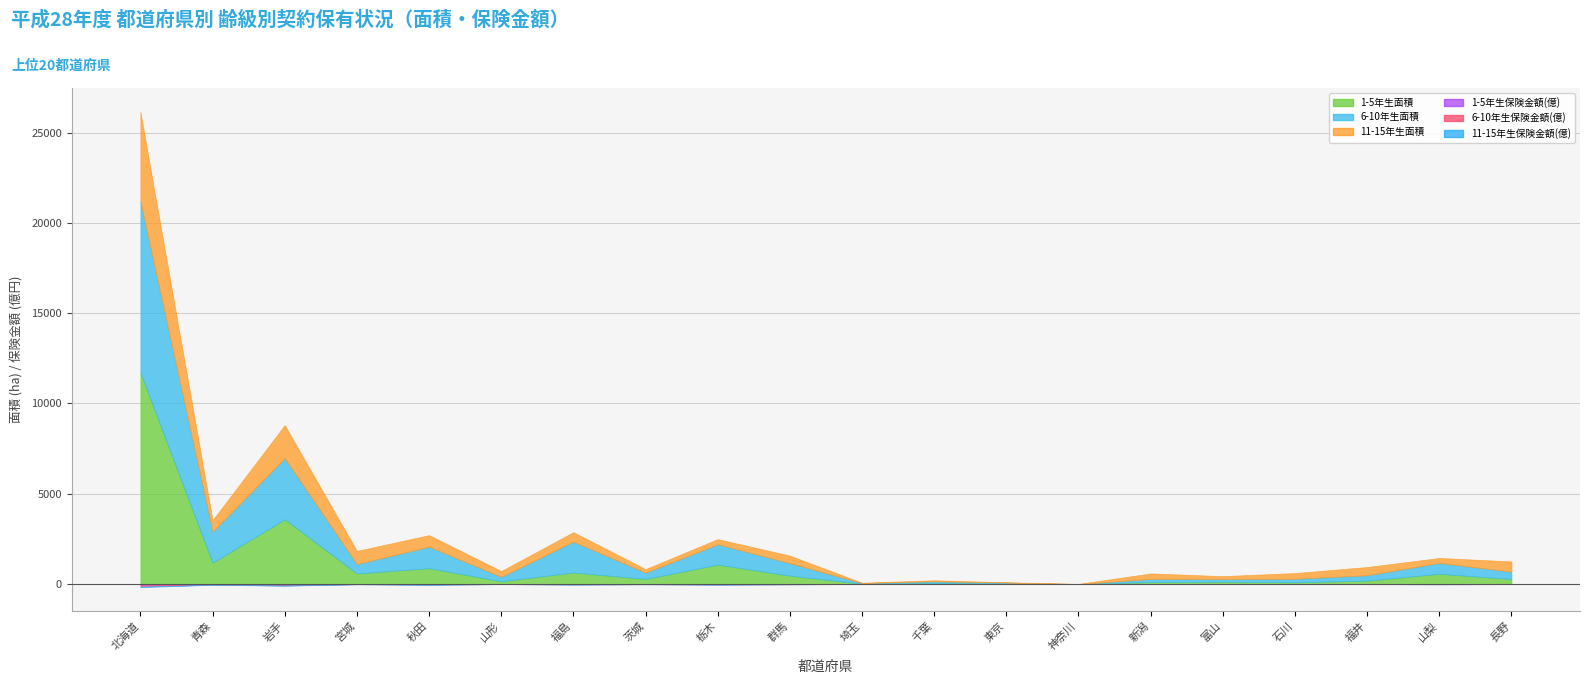

Which series has the widest spread of values?

1-5年生面積